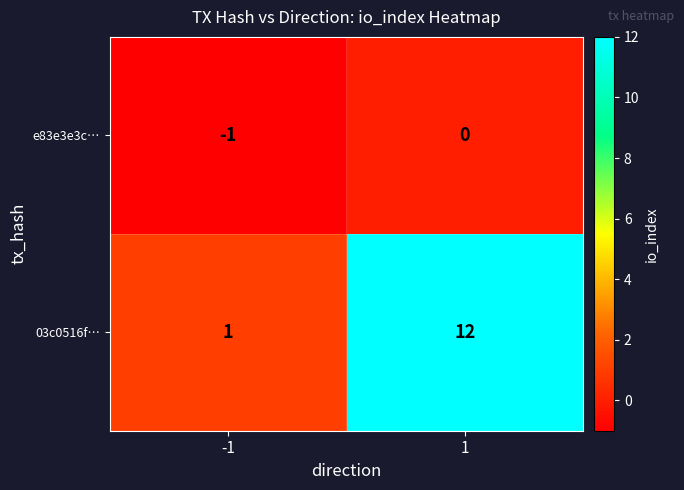

What is the maximum value shown in the chart?

12